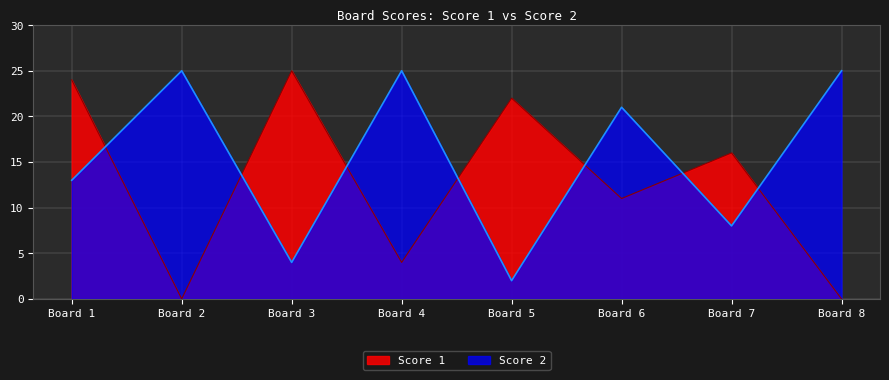

In Score 1, how many points are lower than both neighbors (excluding endpoints)?

3